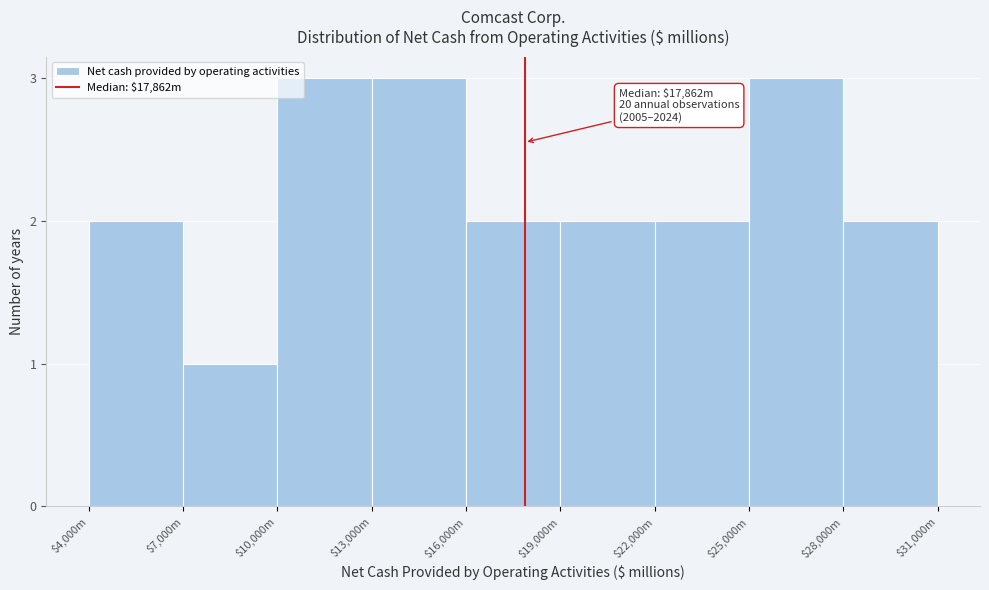

Reading left to right, list all the values displayed in this chart.

2	1	3	3	2	2	2	3	2